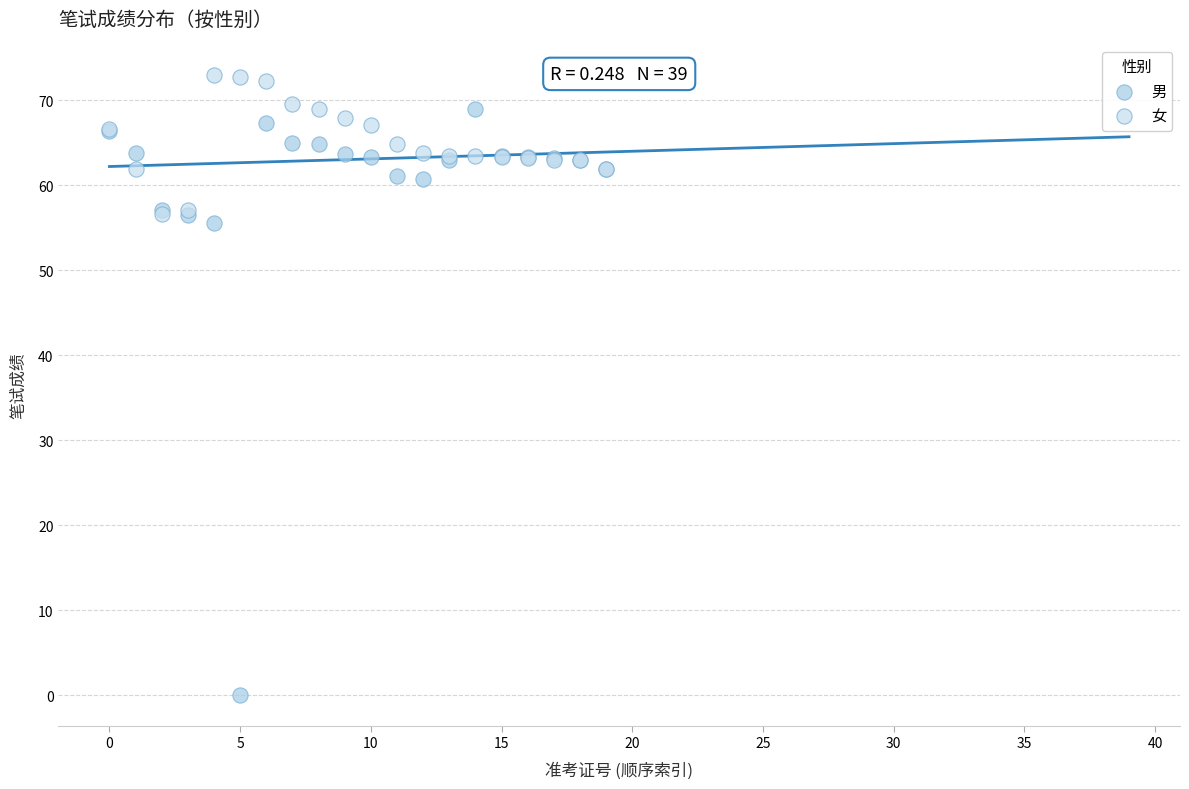

Which series has the largest Y range (max minus min)?

男